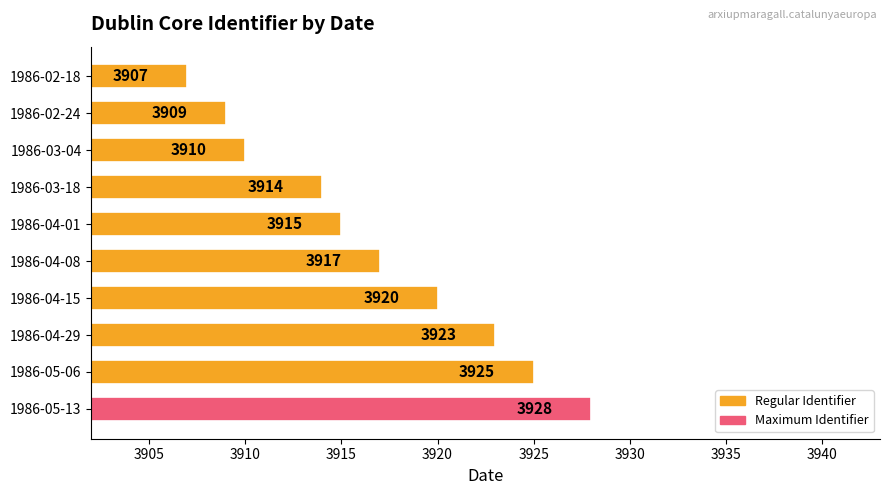

The value at 1986-03-18 is 2394. True or false?

False